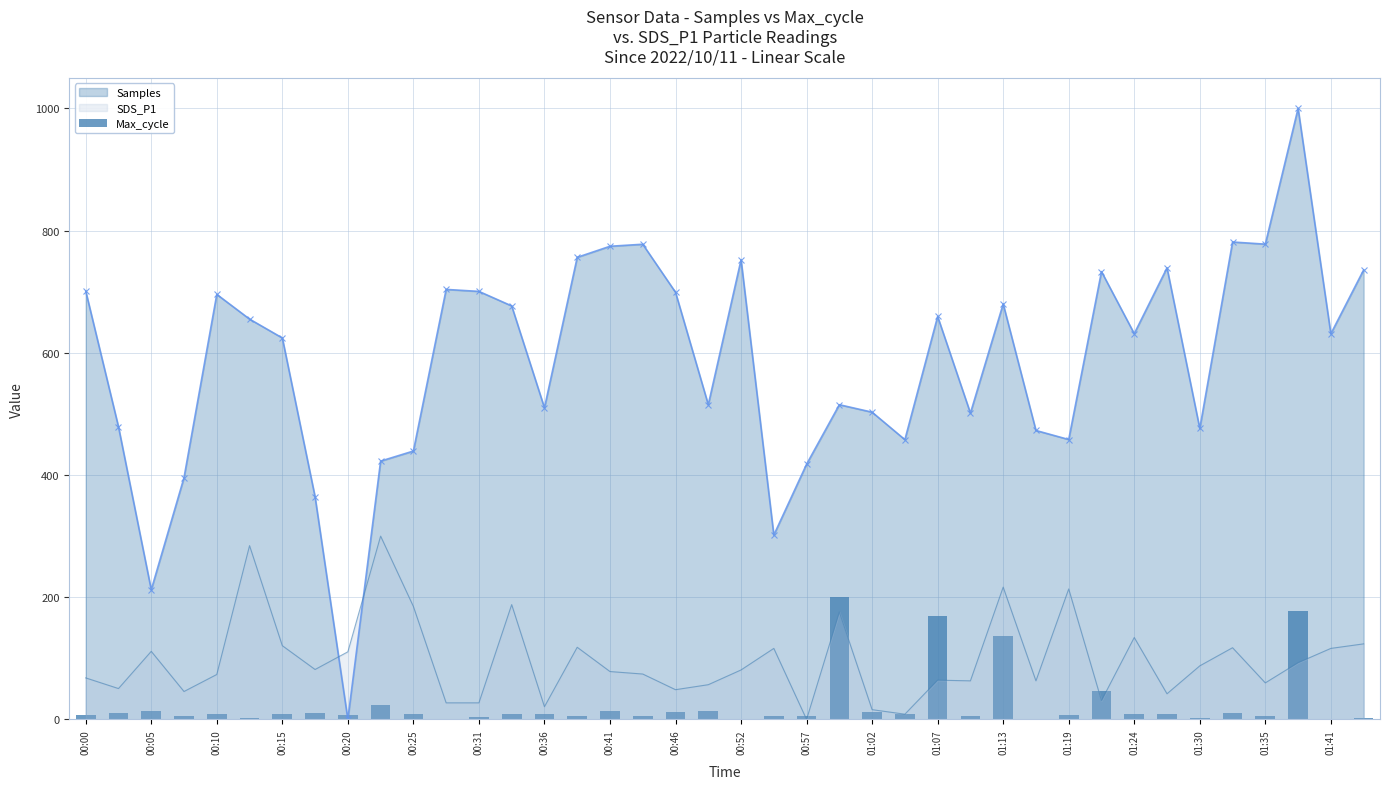

Reading right to left, extract all data points from this chart.

2.8	1.4	177.6	5.7	11.0	2.8	9.3	9.3	46.6	7.1	1.4	135.9	5.3	168.7	8.9	11.4	200.0	5.3	5.7	0.0	13.9	12.1	5.7	13.5	5.0	8.5	8.5	4.3	0.0	8.5	23.5	7.1	10.0	8.2	2.5	8.2	5.0	14.2	10.0	7.8